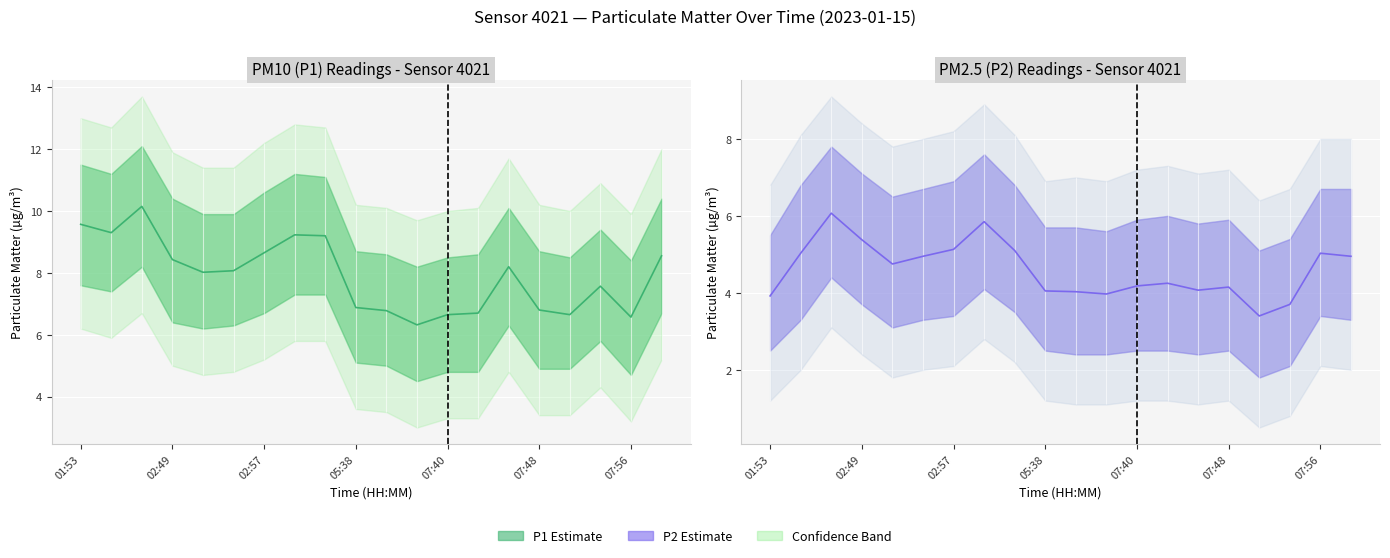

What position from the right is 07:58?

1